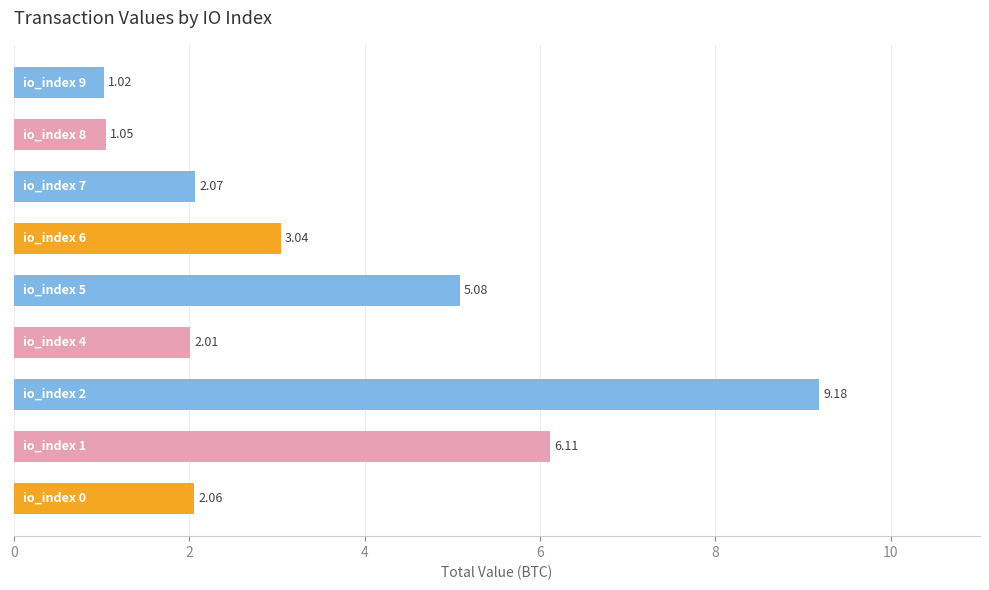

What is the average value?

3.5